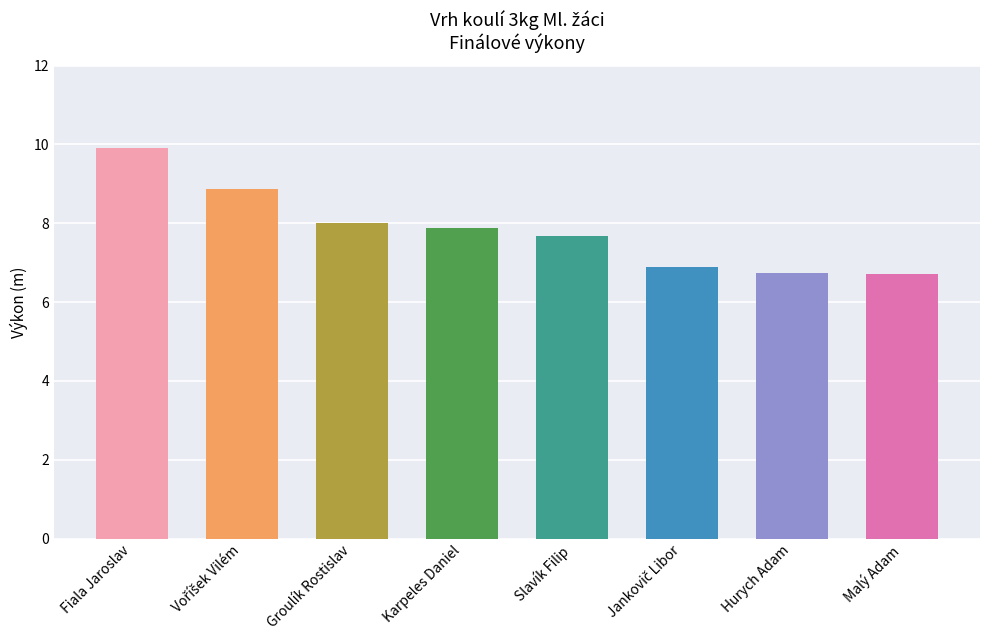

Which label corresponds to the largest value in the chart?

Fiala Jaroslav